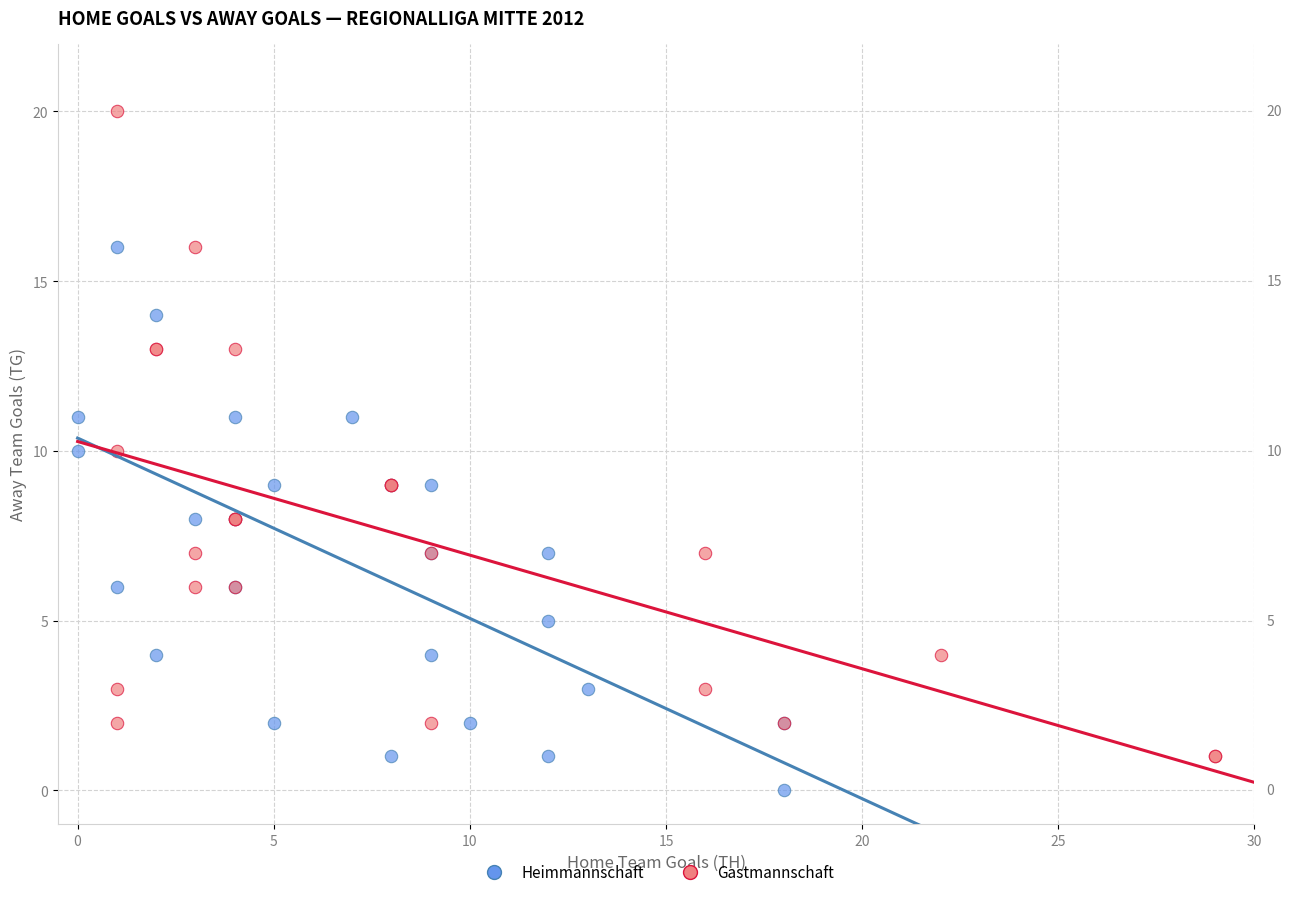

Which series reaches the maximum Y coordinate?

Gastmannschaft